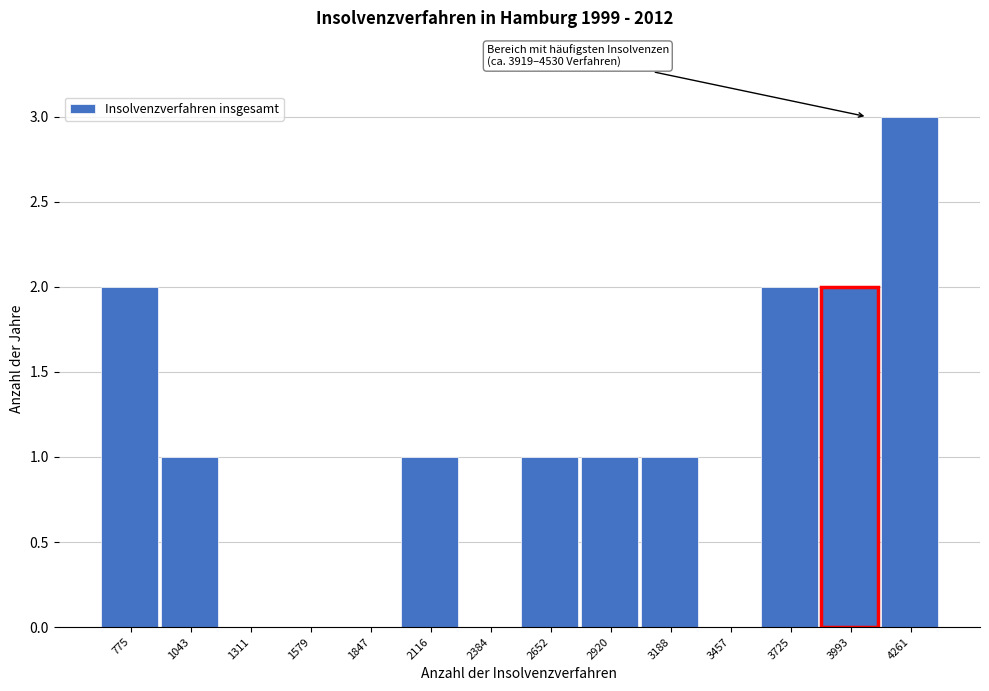

Reading left to right, extract all data points from this chart.

775=2	1043=1	1311=0	1579=0	1847=0	2116=1	2384=0	2652=1	2920=1	3188=1	3457=0	3725=2	3993=2	4261=3